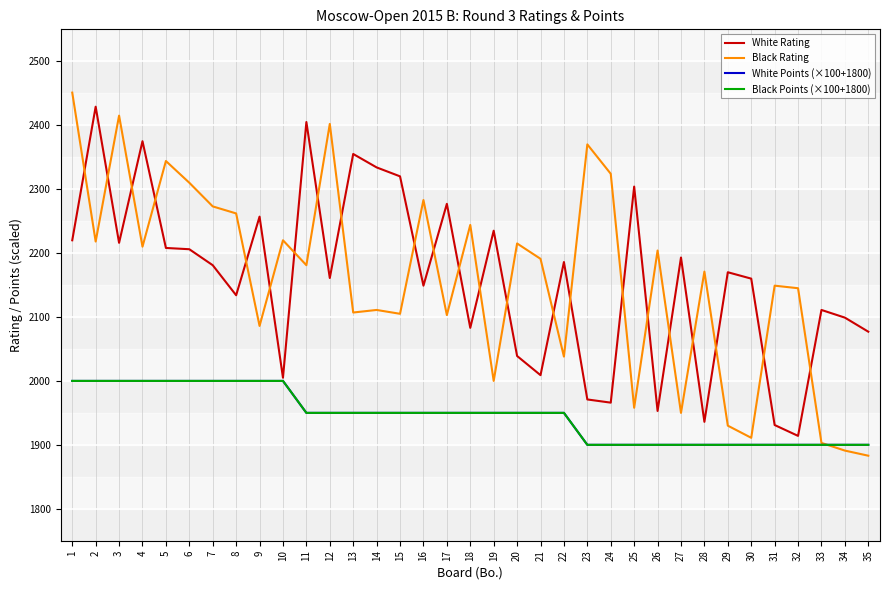

Is this an area chart (filled region under the line)?

No